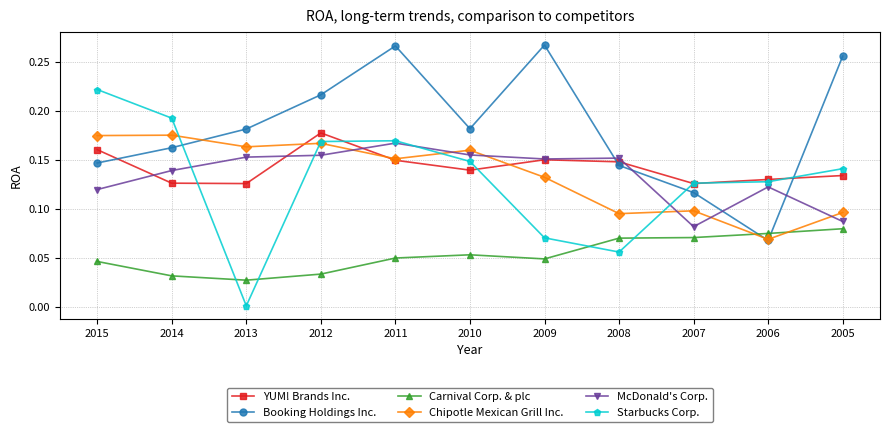

Where do Booking Holdings Inc. and Carnival Corp. & plc first cross each other?

2007 and 2006